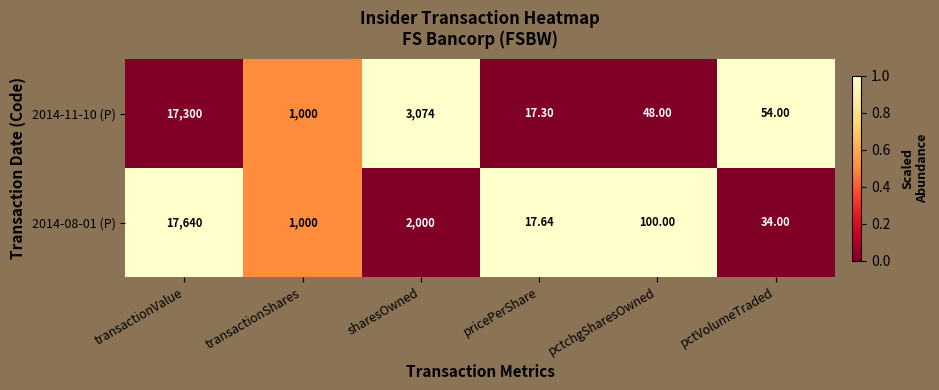

Which category has the lowest value in the 2014-11-10 (P) series?

pricePerShare